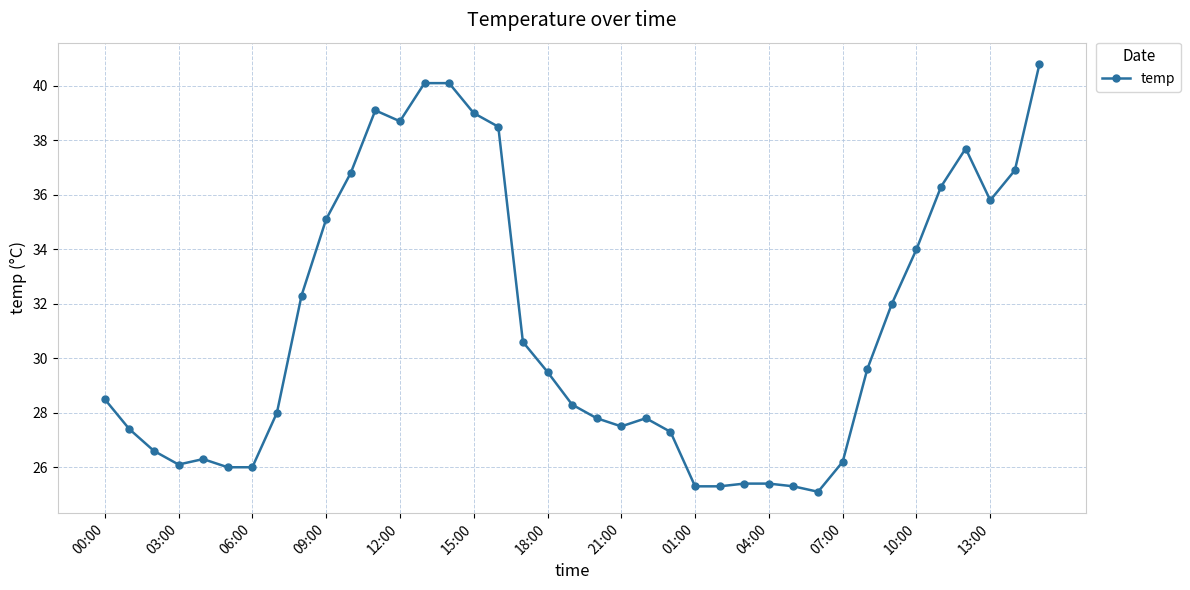

What is the maximum value shown in the chart?

40.8